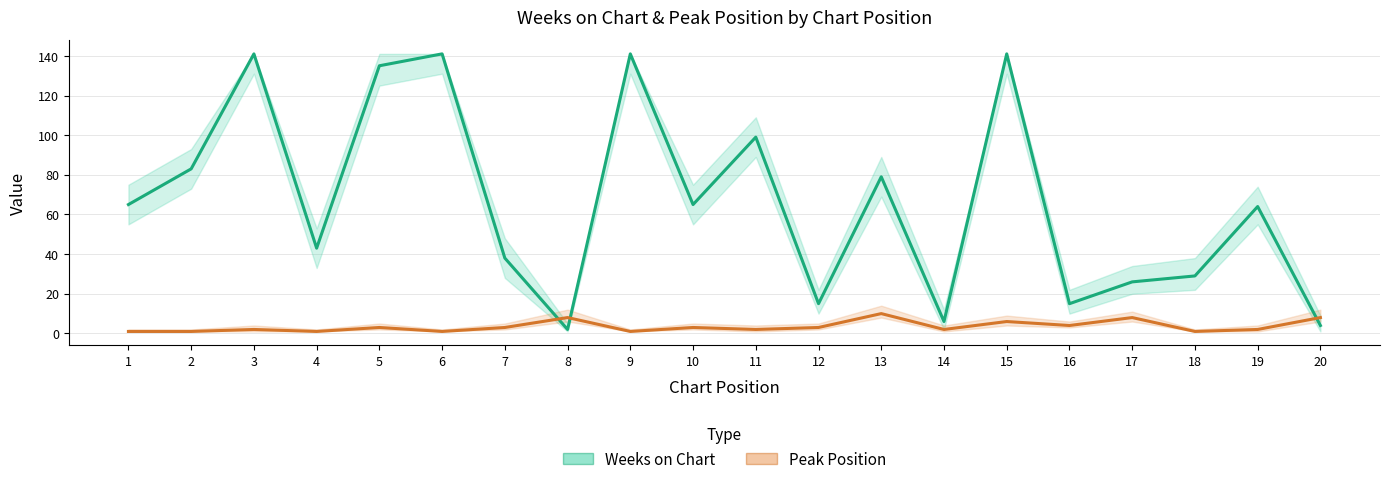

What is the sum of all Peak Position values?

70